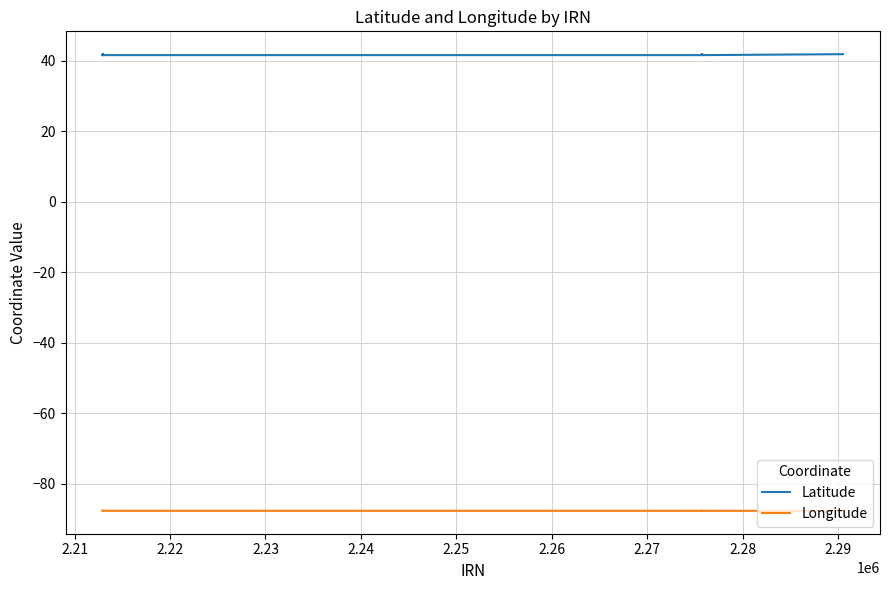

What is the difference between the maximum and minimum values in the Latitude series?

0.3